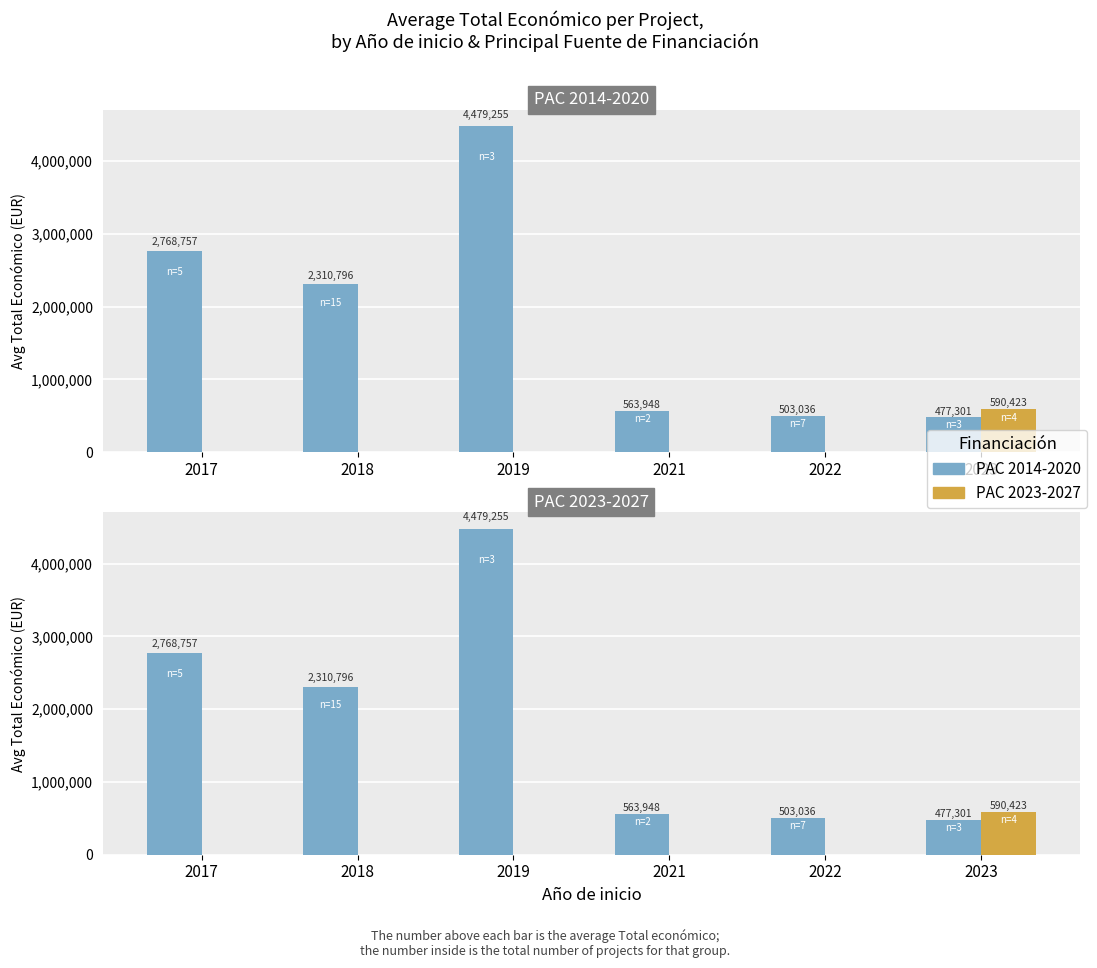

Reading right to left, what are all the values shown in this chart?

PAC 2014-2020: 477301	503036	563948	4479255	2310796	2768757
PAC 2023-2027: 590423	0	0	0	0	0